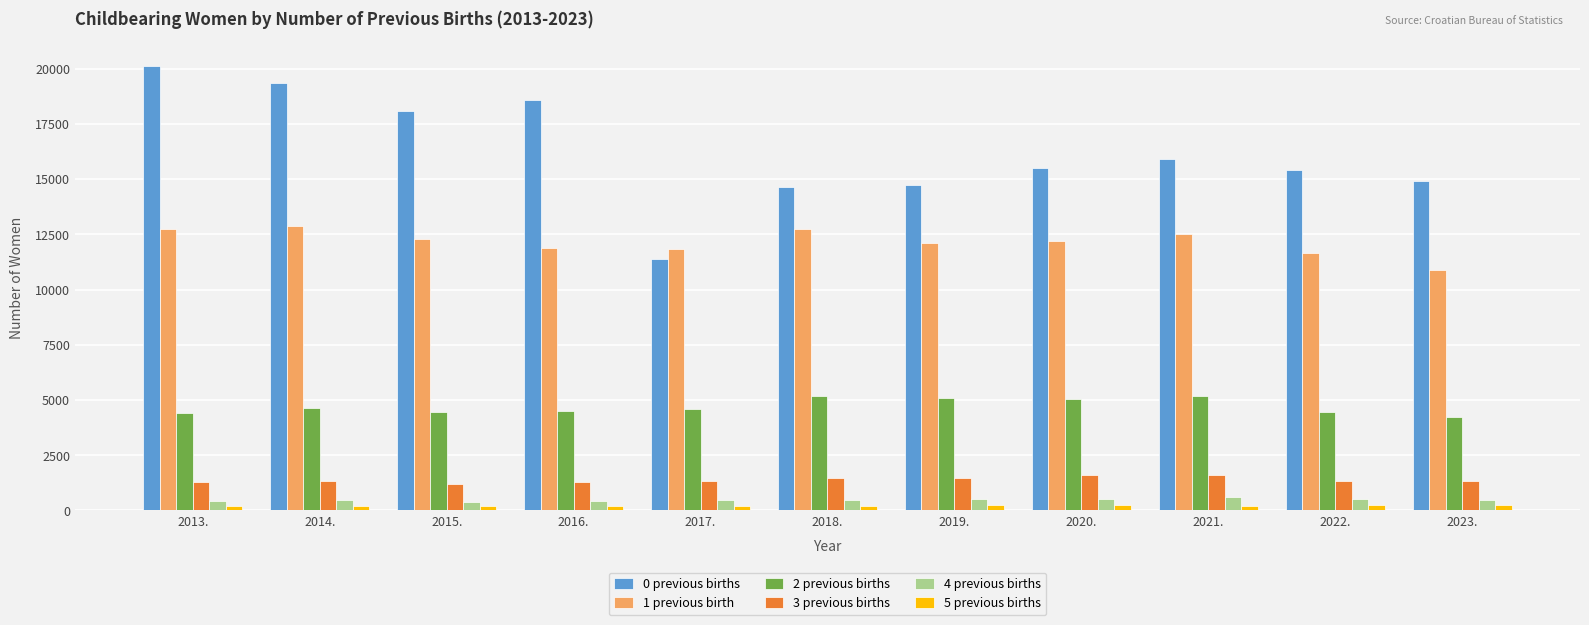

What are all the series names shown in the legend?

0 previous births, 1 previous birth, 2 previous births, 3 previous births, 4 previous births, 5 previous births